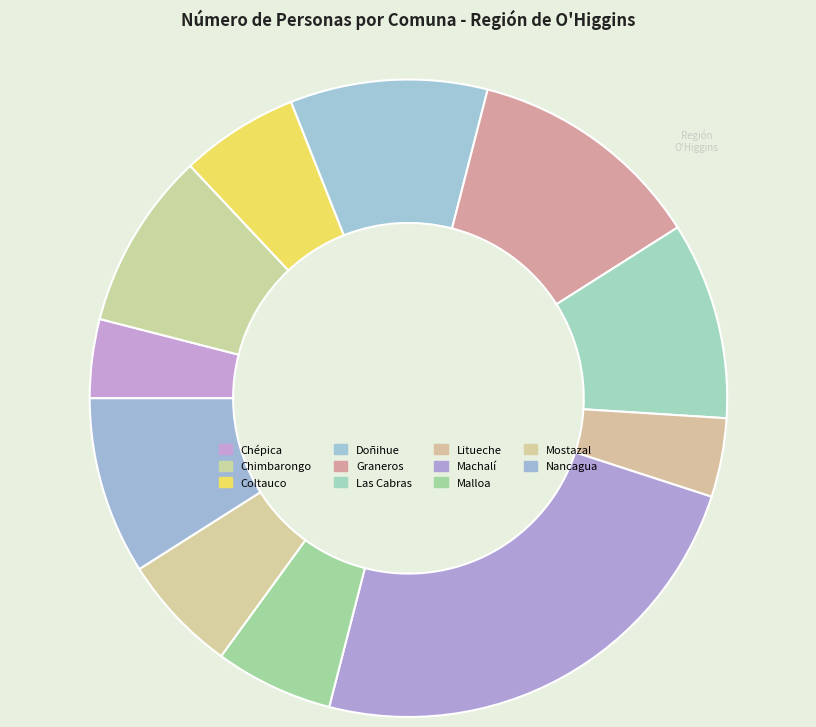

What percentage is NOT represented by Litueche?

96.0%